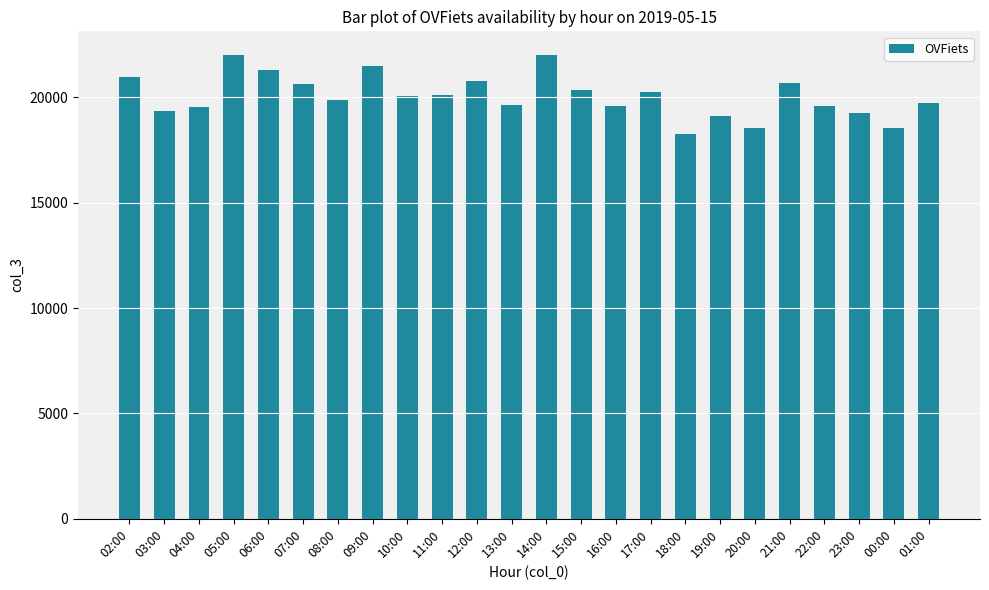

What is the greatest value displayed?

22029